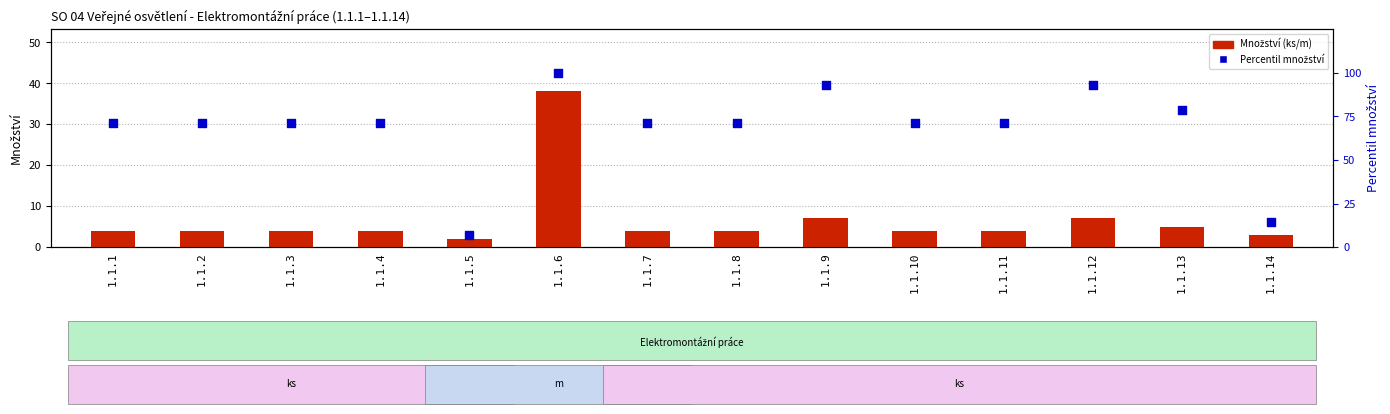

Which series has the largest total across all categories?

Percentil množství